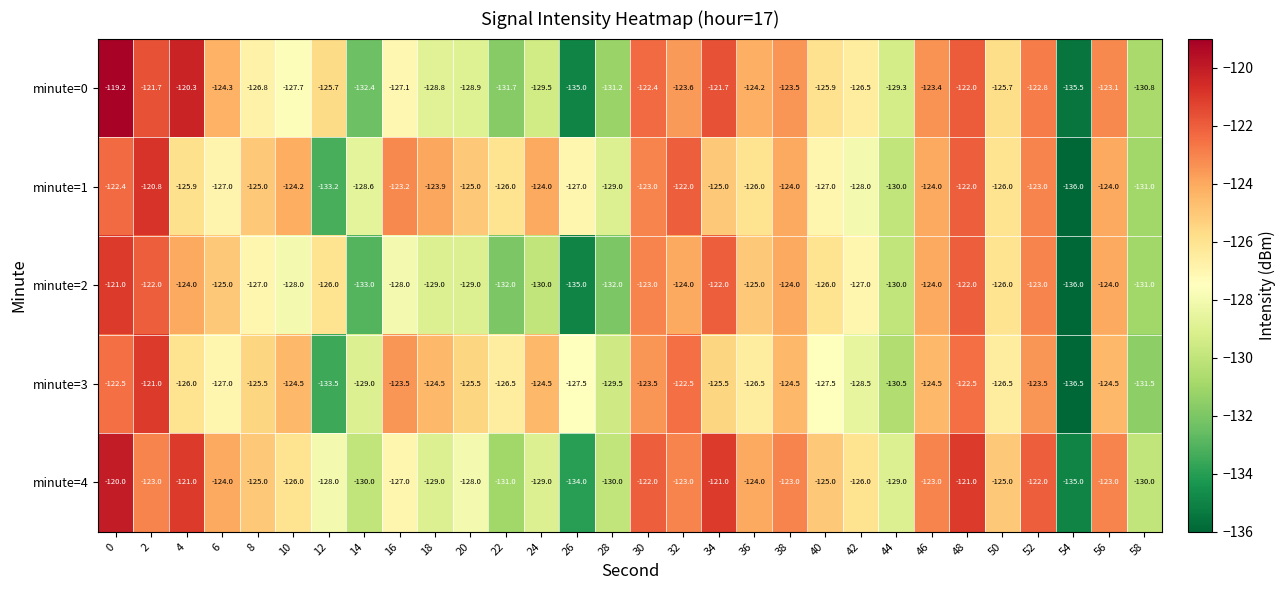

Is it true that minute=2 equals -122.0 at 34?

True